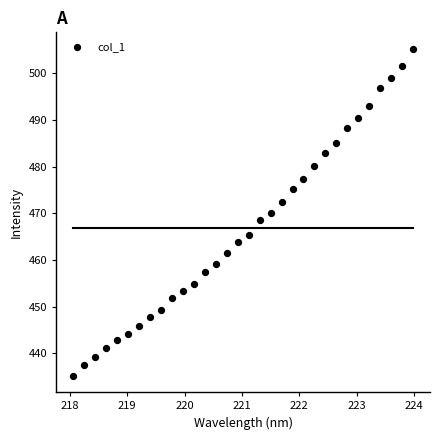

What is the range of Y values (max minus min)?

70.1